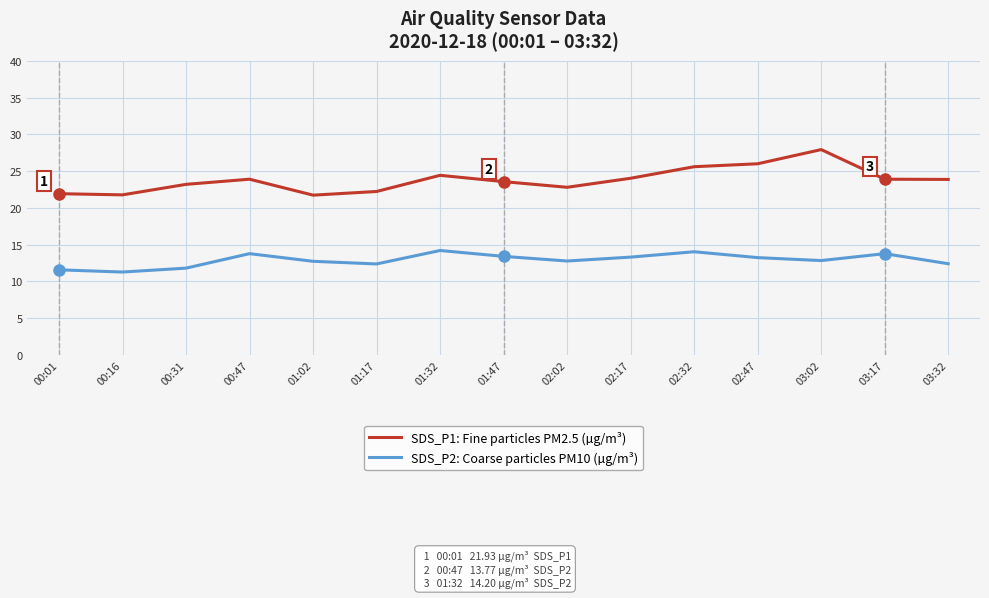

At which label does SDS_P2: Coarse particles PM10 (µg/m³) first exceed 12?

00:47